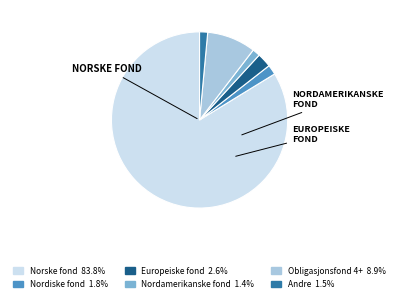

How many segments does this pie chart have?

6